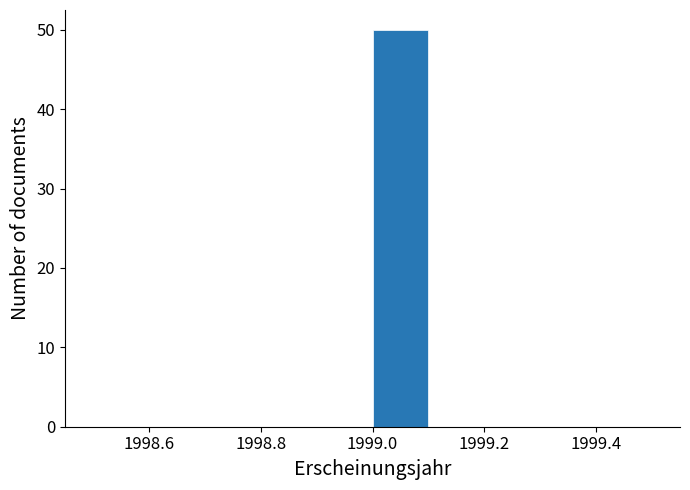

Which range on the x-axis has the tallest bar?

1999.0 to 1999.1